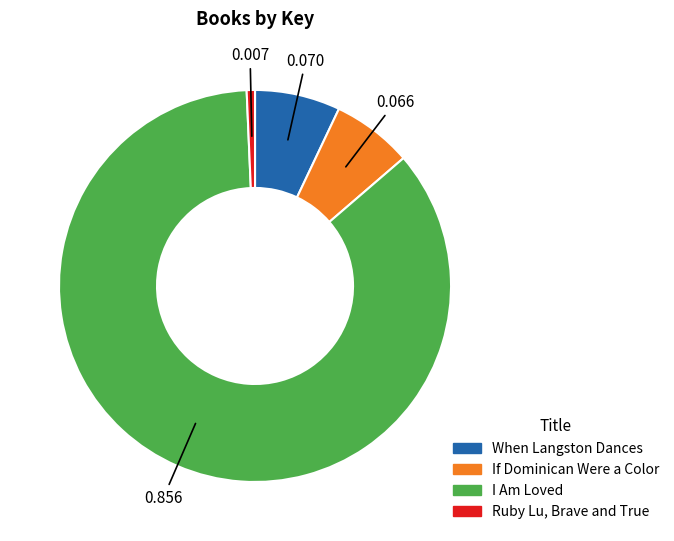

Which category has the biggest portion of the pie?

I Am Loved